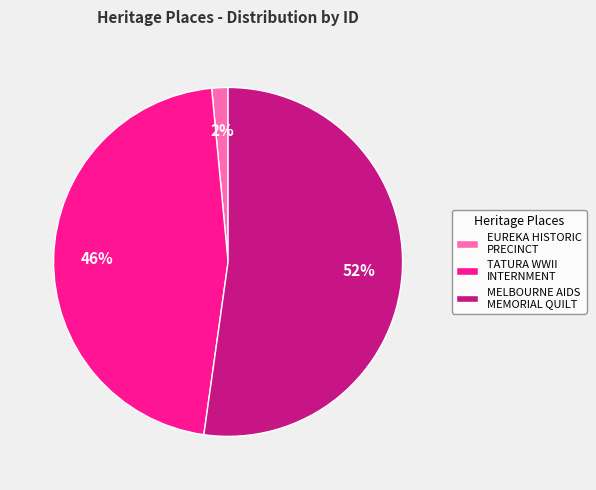

Count the number of slices in the pie.

3